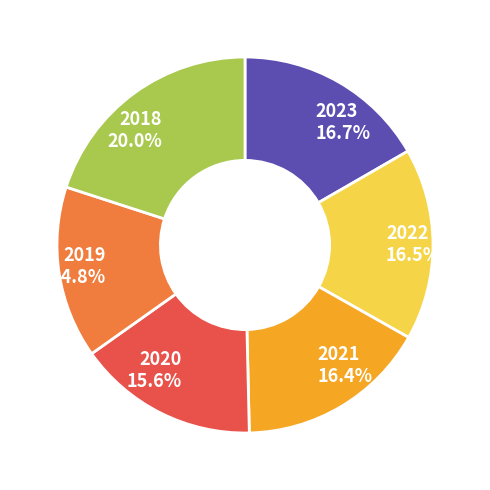

How many slices are in this pie chart?

6